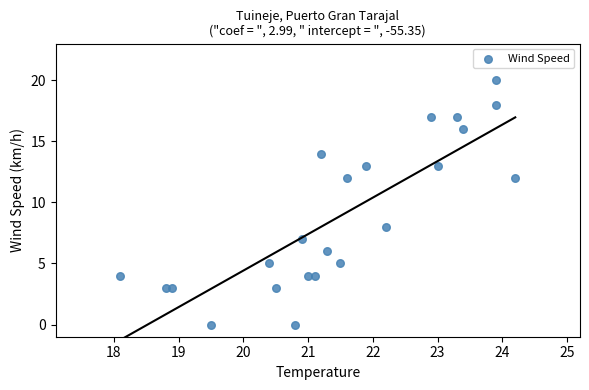

What is the range of Y values (max minus min)?

20